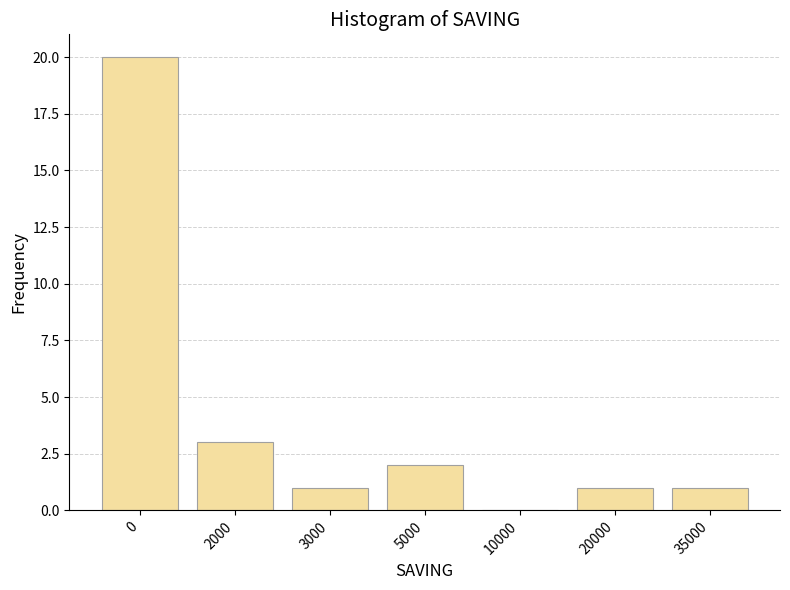

Reading left to right, transcribe all the data shown in this chart.

0=20	2000=3	3000=1	5000=2	10000=0	20000=1	35000=1